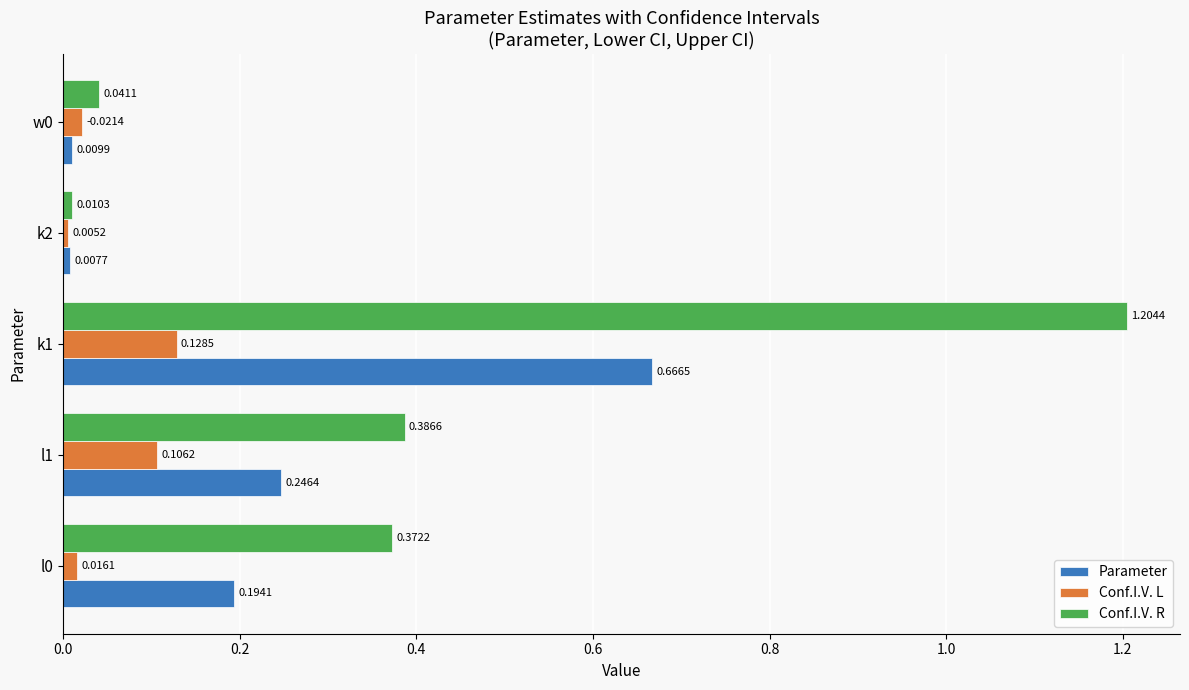

Rank the series by their average value, from highest to lowest.

Conf.I.V. R, Parameter, Conf.I.V. L